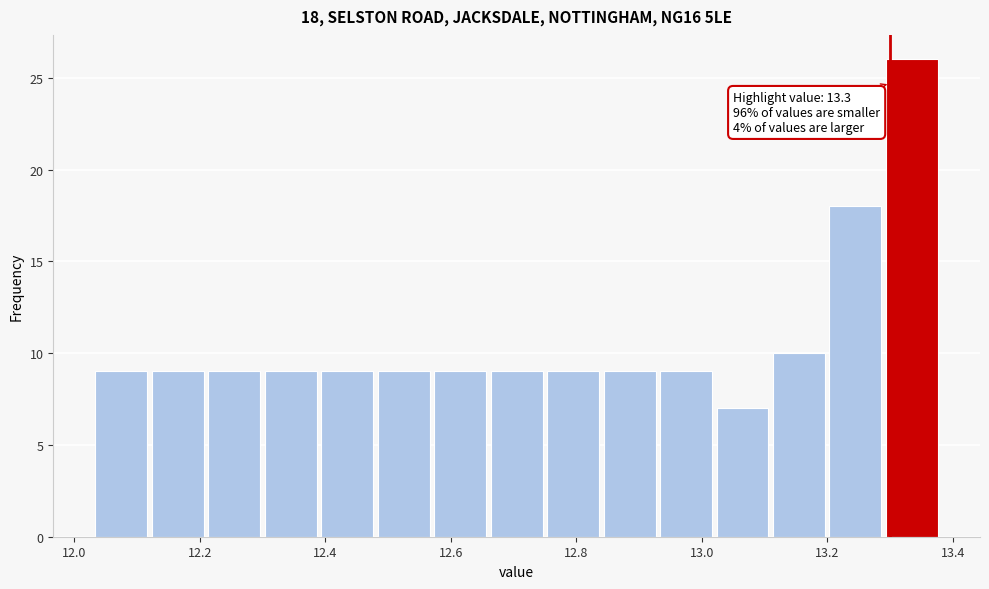

Over which range of the x-axis is the bar tallest?

13.29 to 13.38